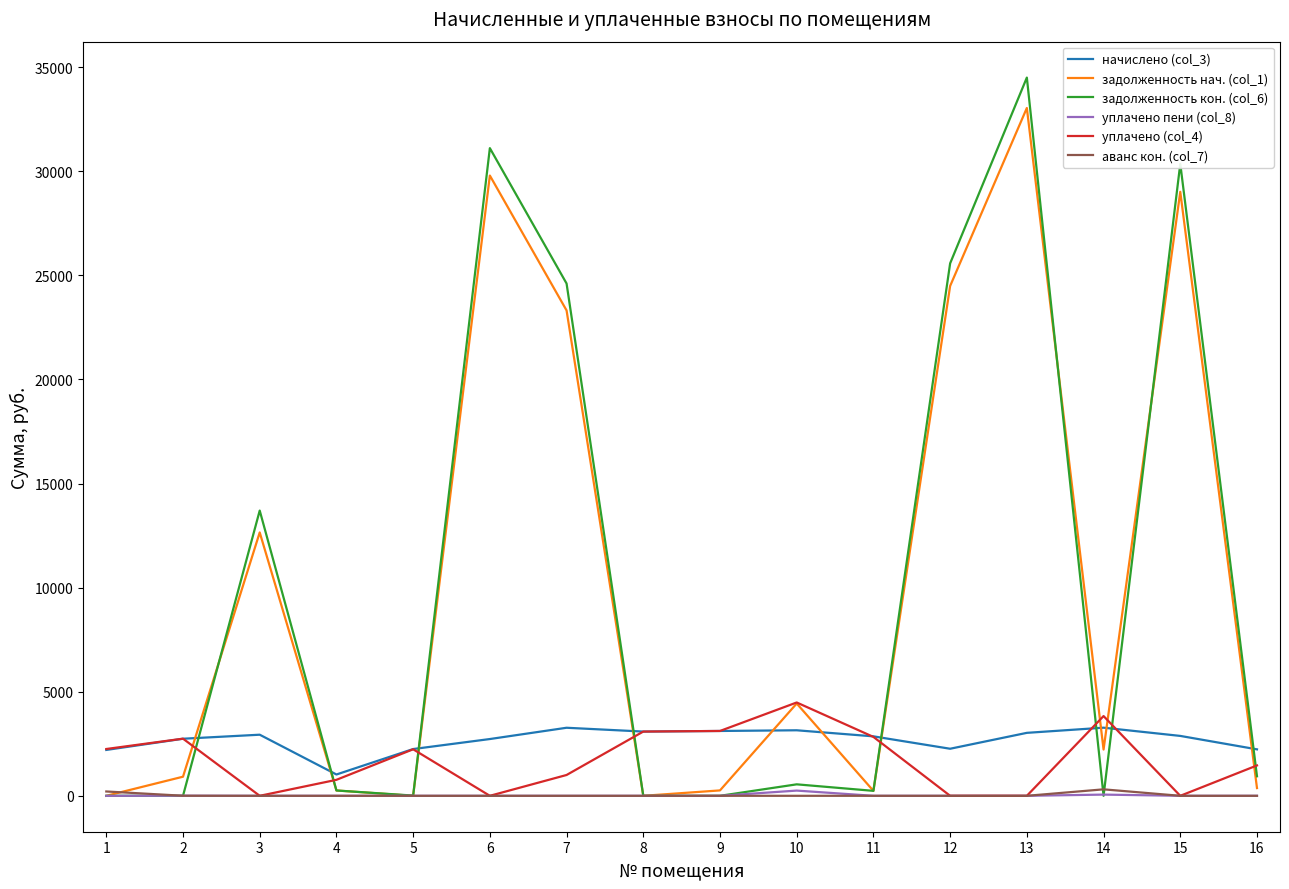

The value of задолженность кон. (col_6) at 12 is 25574.1. True or false?

True